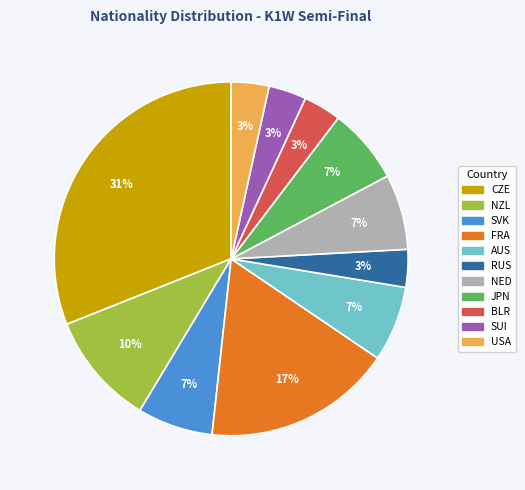

How many segments does this pie chart have?

11